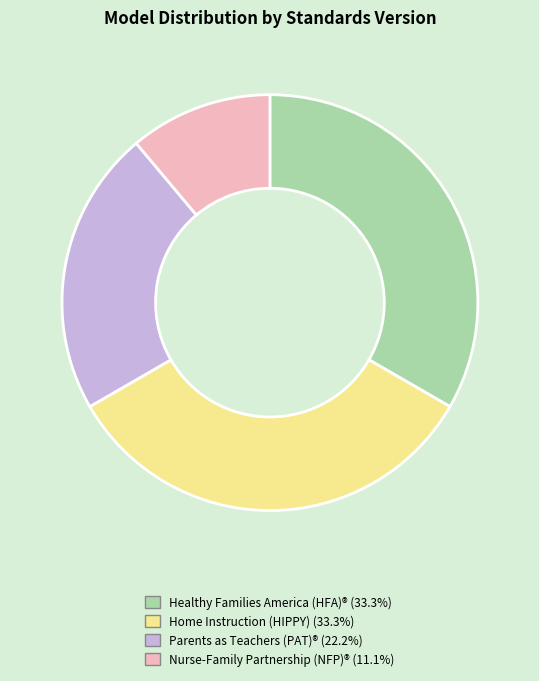

Is there any slice that represents more than half of the pie?

No